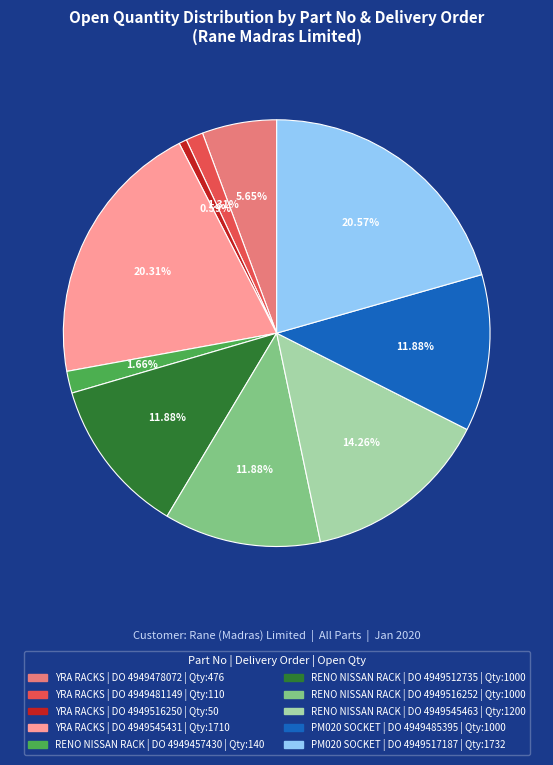

Is there any slice that represents more than half of the pie?

No